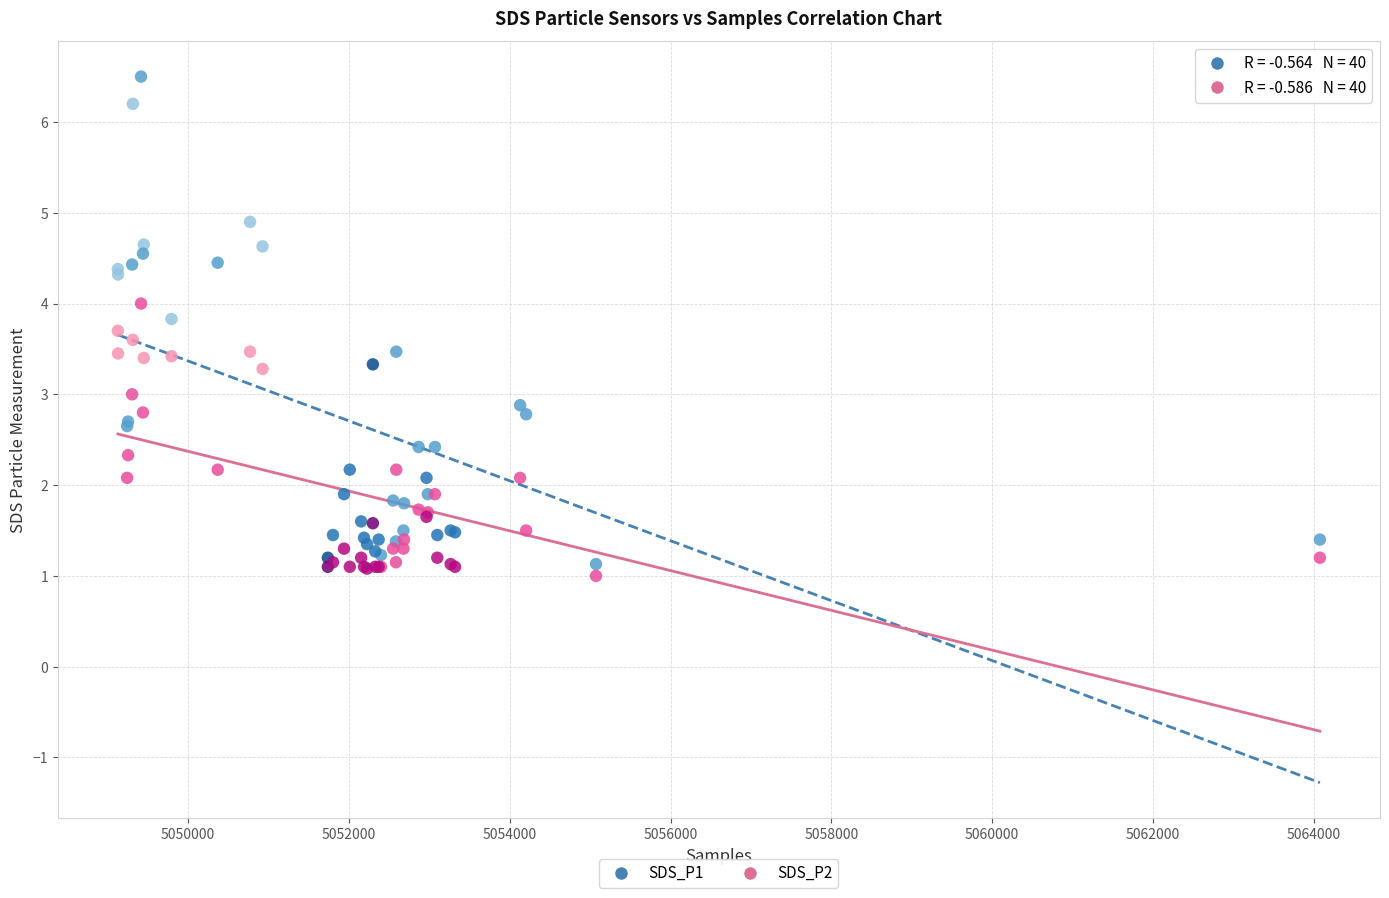

Which series reaches the minimum Y coordinate?

SDS_P2